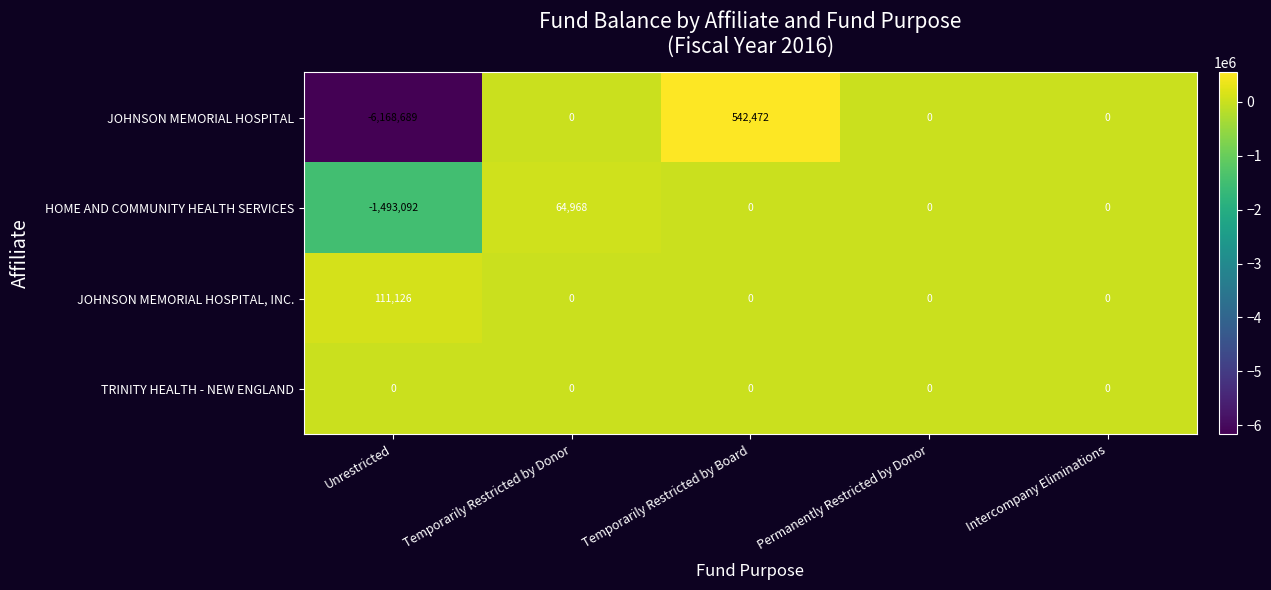

At which category does the chart reach its peak across all series?

Temporarily Restricted by Board